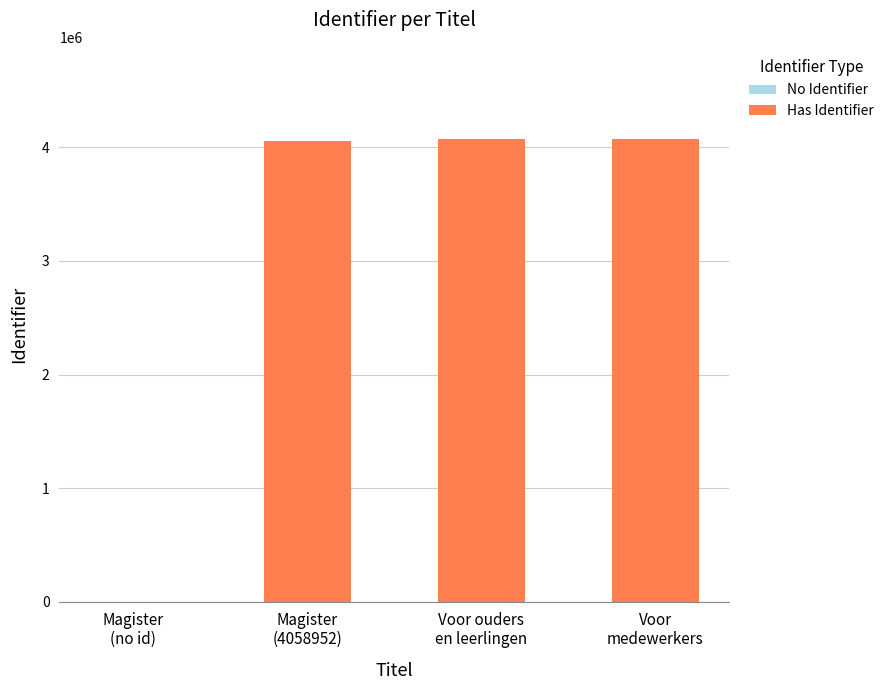

Which label corresponds to the largest value in the chart?

Voor medewerkers